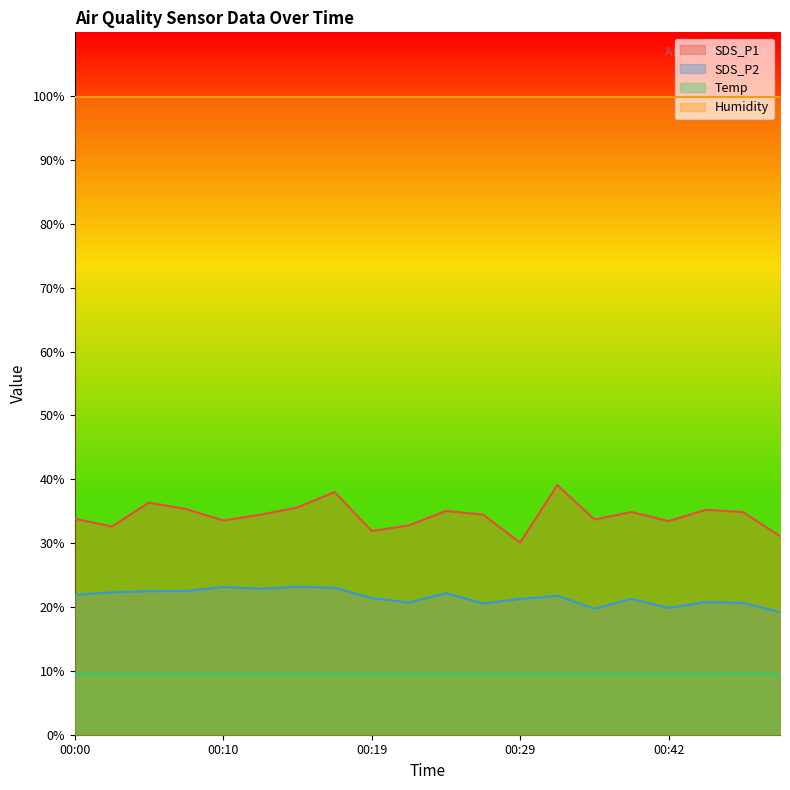

Does the chart have visible grid lines?

No